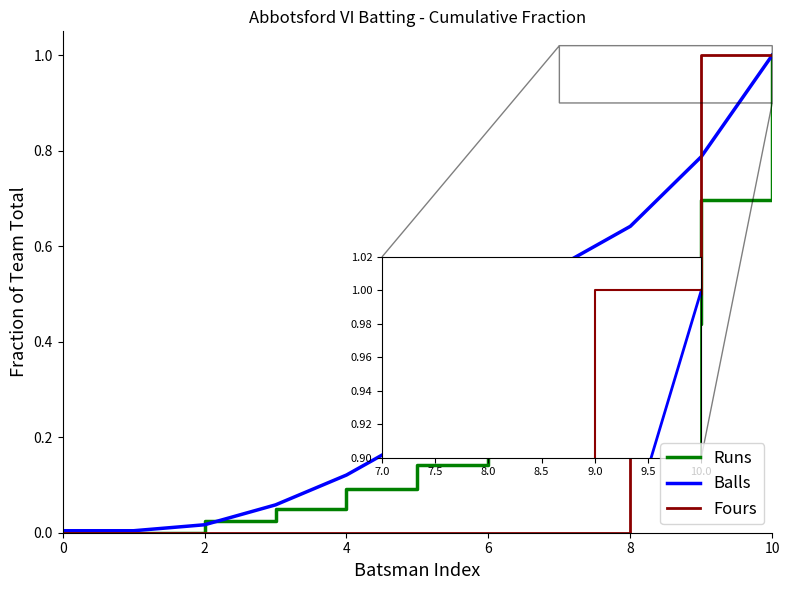

Rank the series by their average value, from highest to lowest.

Balls, Runs, Fours